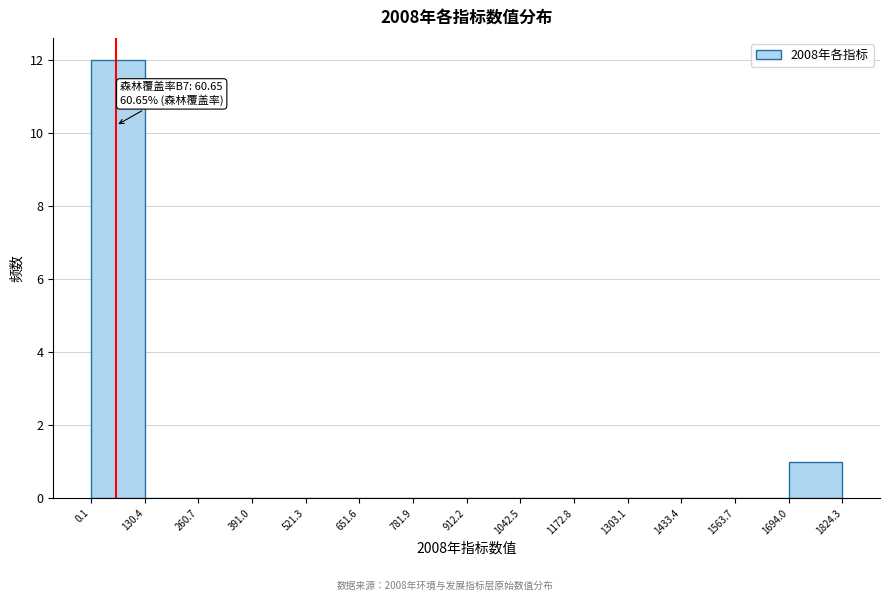

Which range on the x-axis has the tallest bar?

0.1 to 130.4